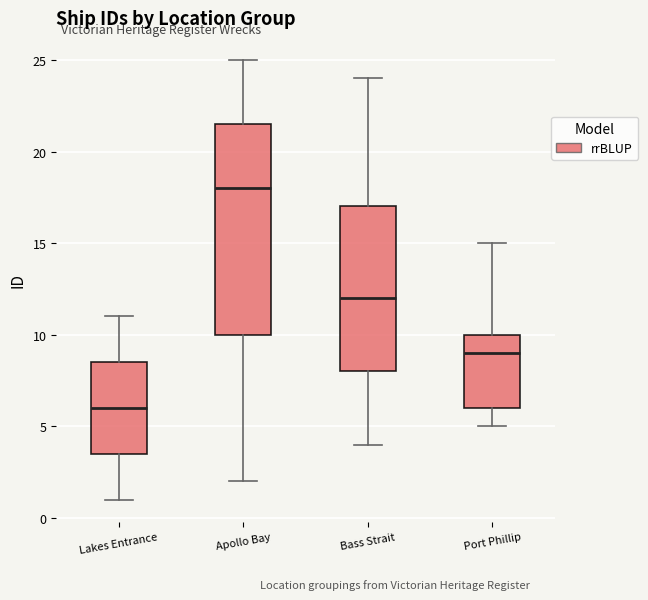

Where does the upper whisker of the box for Lakes Entrance end on the y-axis? The values are not printed on the chart, so give them approximately, as read against the axis.

11.0